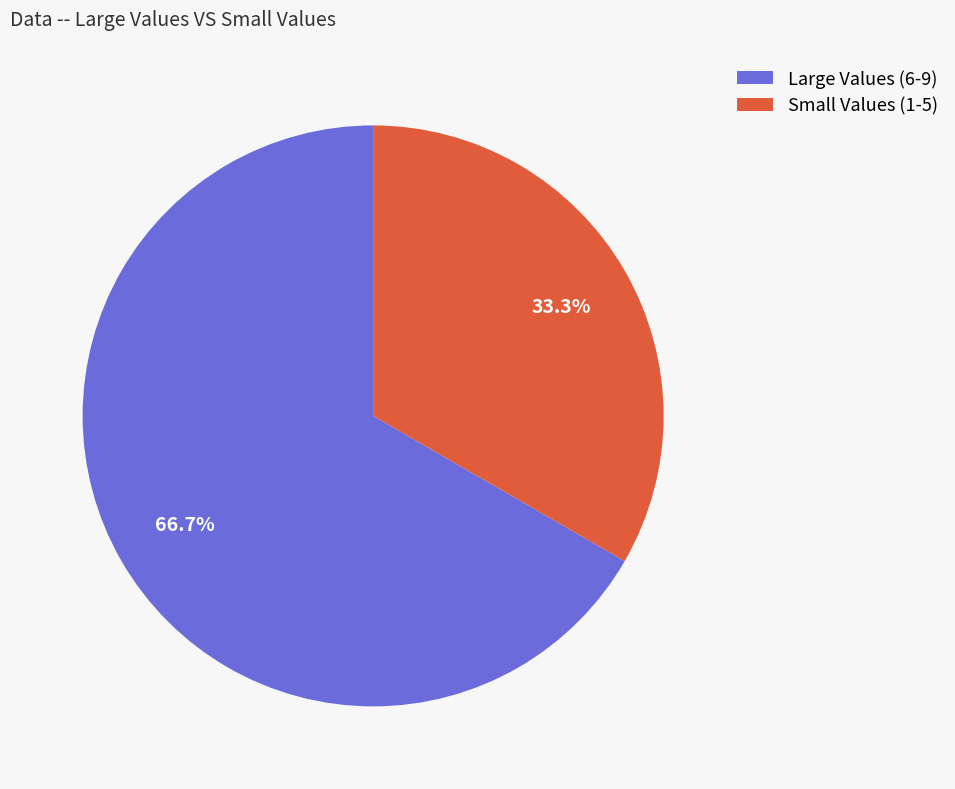

Which category has the smallest portion of the pie?

Small Values (1-5)